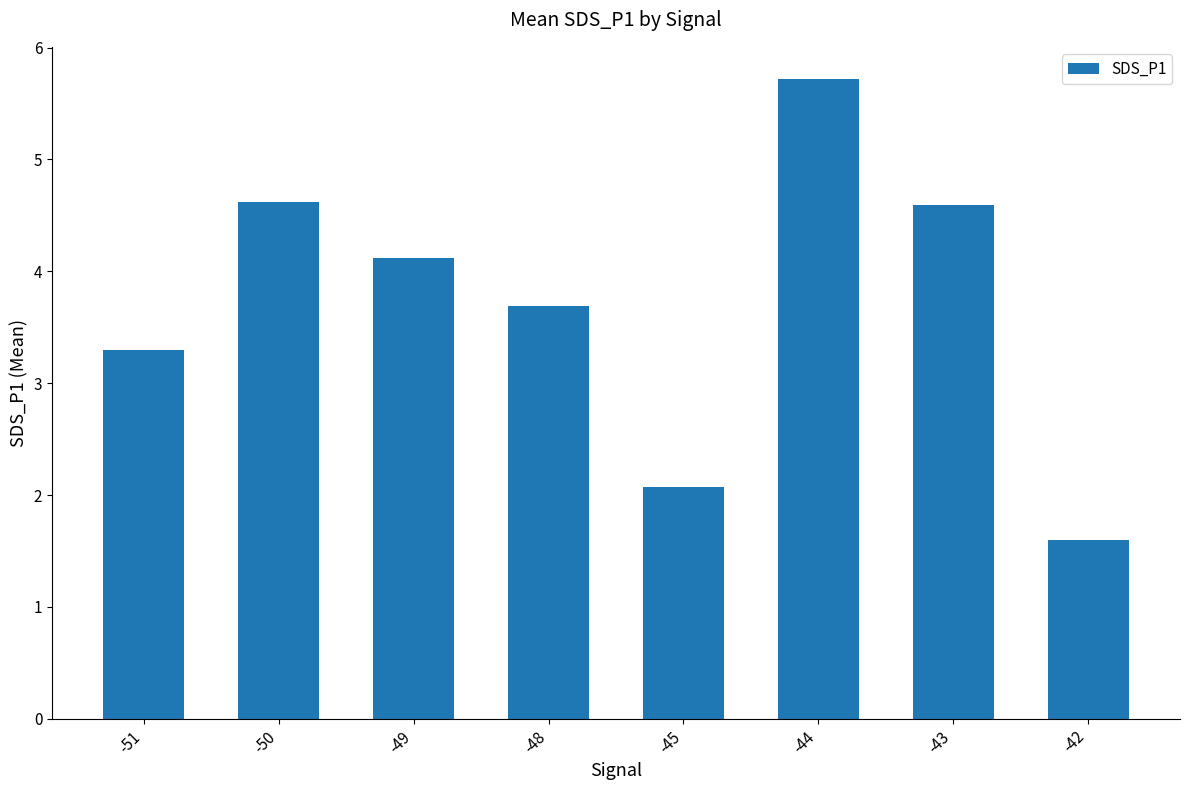

Approximately how many times larger is the value at -44 compared to -49?

1.4